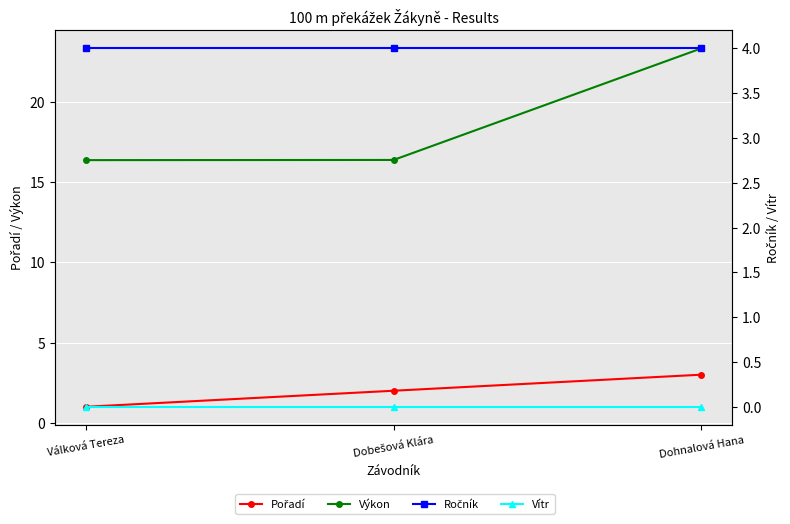

What are all the series names shown in the legend?

Pořadí, Výkon, Ročník, Vítr